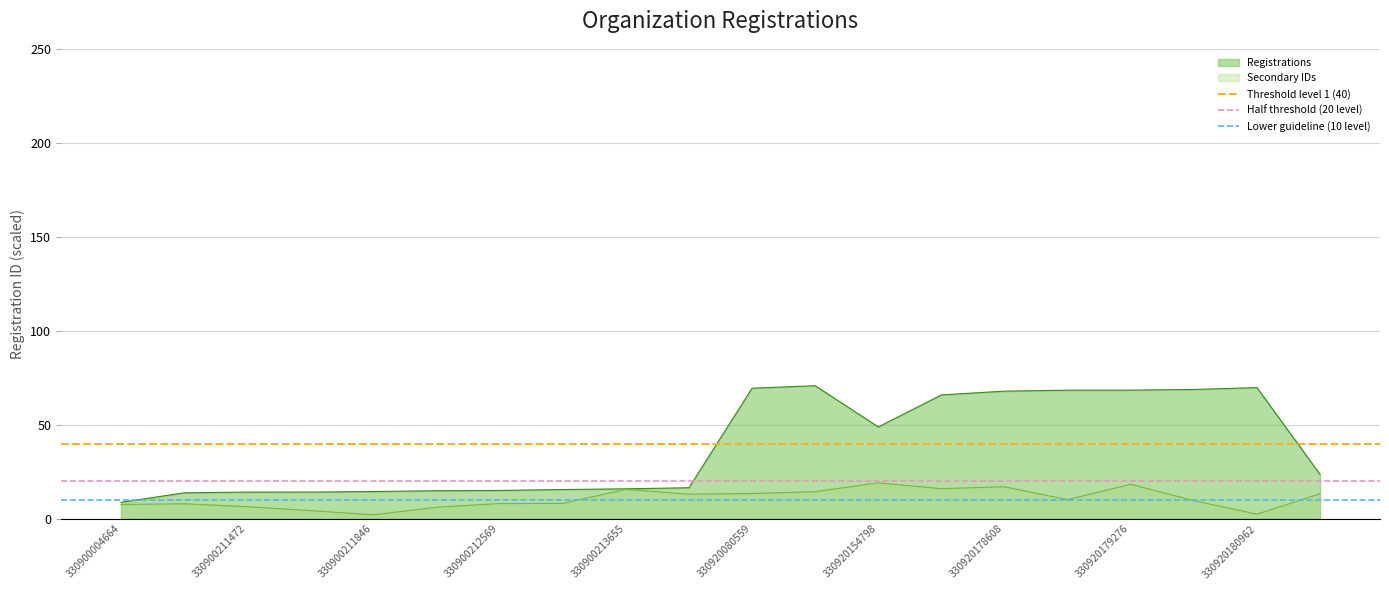

Is it true that Threshold level 1 (40) equals 40 at 330900211472?

True